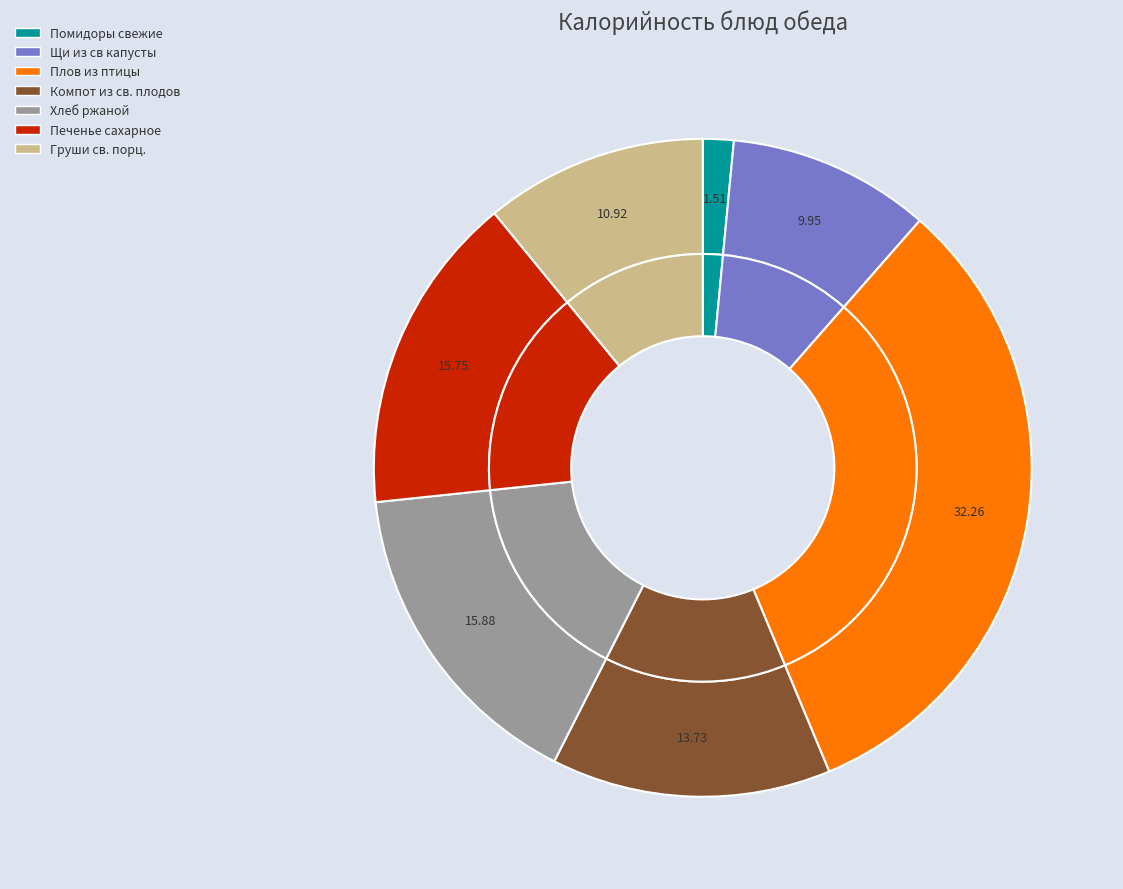

To the nearest percent, what is the difference between the largest and smallest slice percentages?

31%